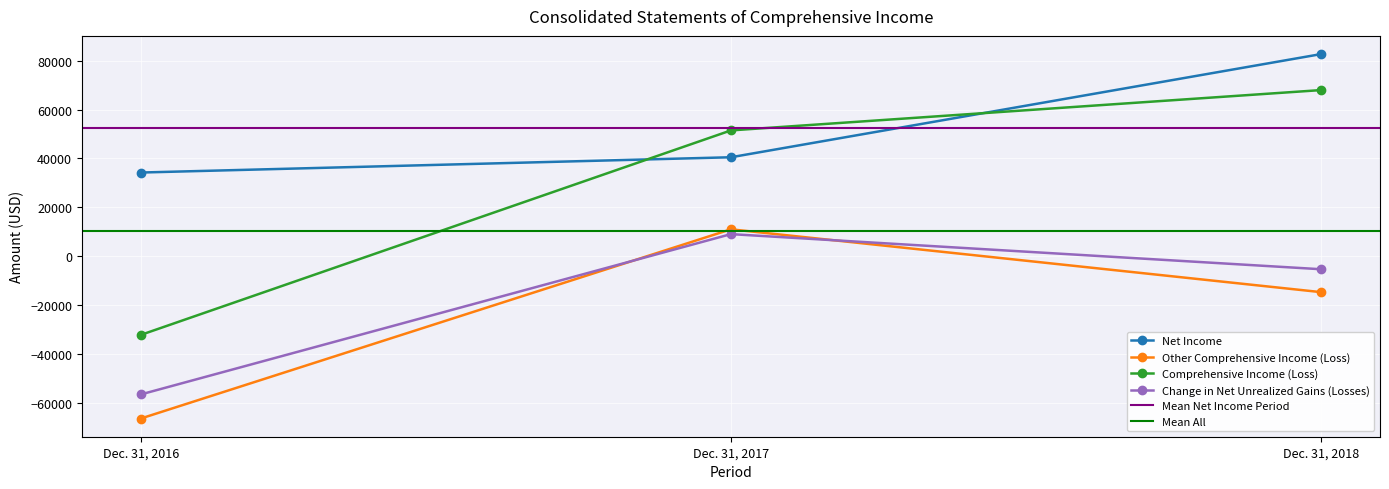

What is the value of the Other Comprehensive Income (Loss) point at the 1st from the left?

-66469